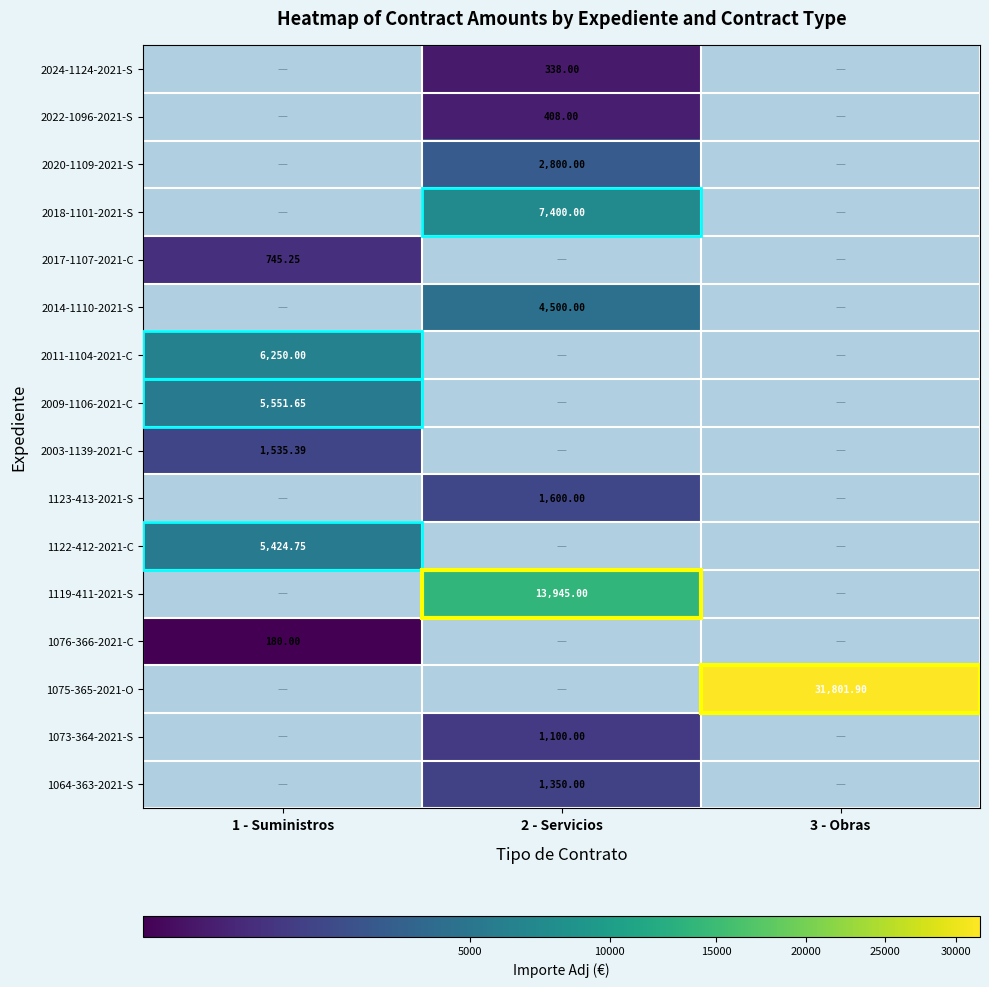

Is the value of 2024-1124-2021-S at 2 - Servicios greater than the value of 2022-1096-2021-S at 2 - Servicios?

No